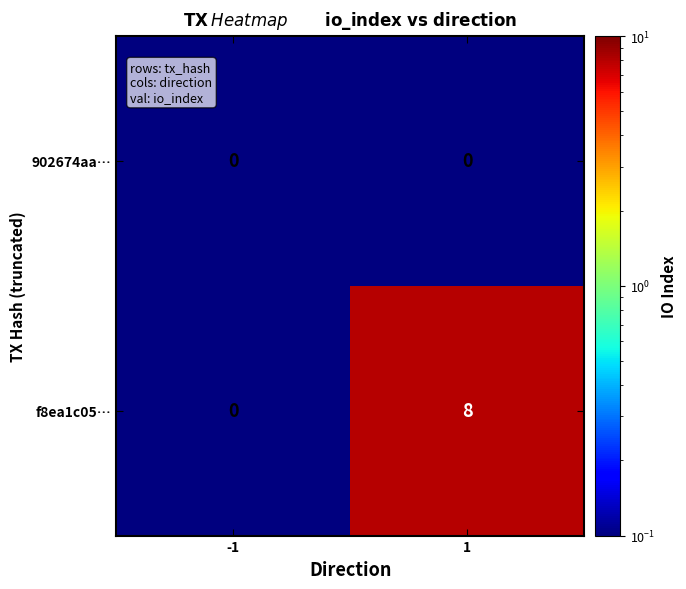

Reading right to left, list all the values displayed in this chart.

902674aa…: 1=0	-1=0
f8ea1c05…: 1=8	-1=0